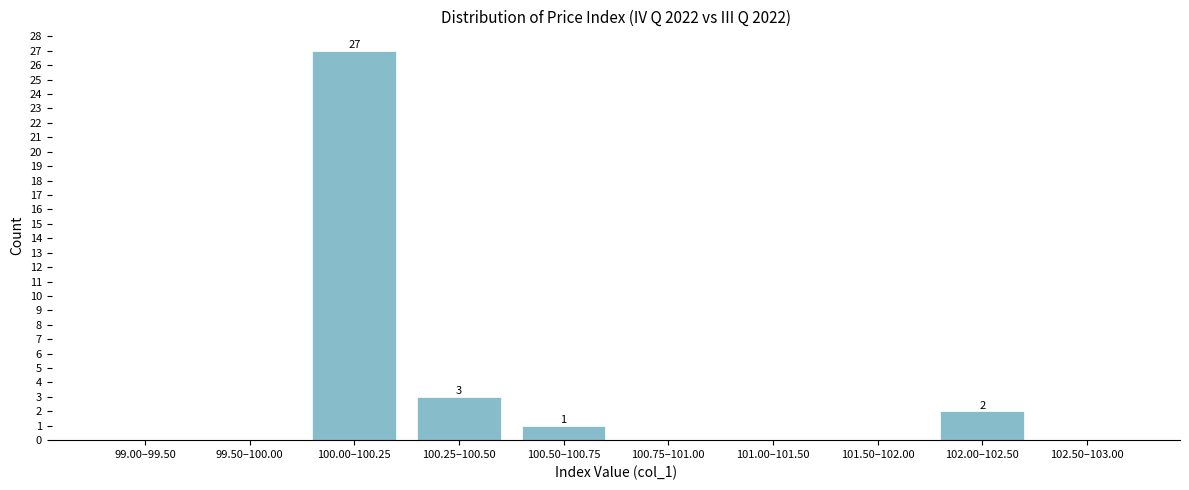

Reading left to right, transcribe all the data shown in this chart.

99.00–99.50=0	99.50–100.00=0	100.00–100.25=27	100.25–100.50=3	100.50–100.75=1	100.75–101.00=0	101.00–101.50=0	101.50–102.00=0	102.00–102.50=2	102.50–103.00=0